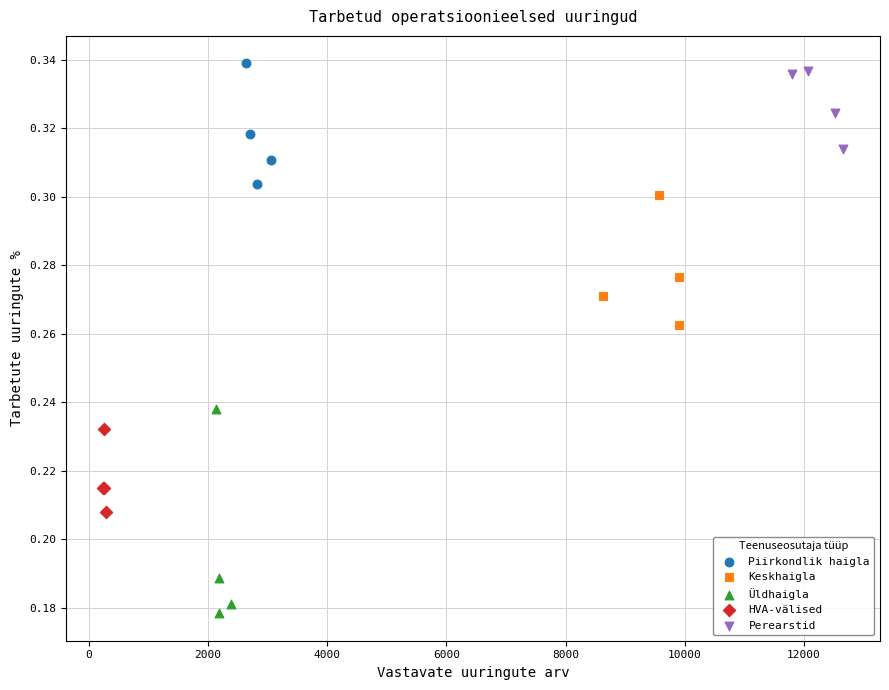

Which series has the widest spread of Y values?

Üldhaigla